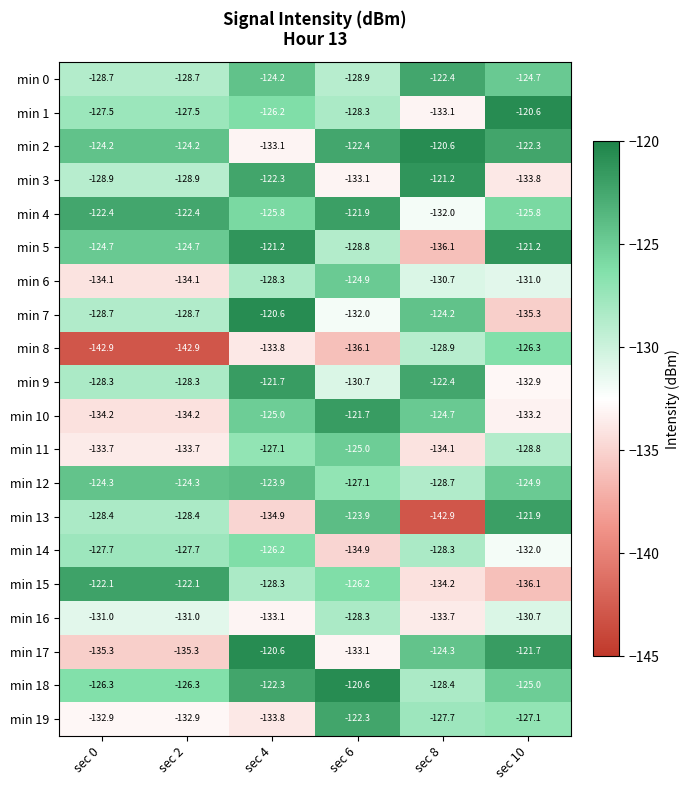

What is the sum of all min 2 values?

-746.8